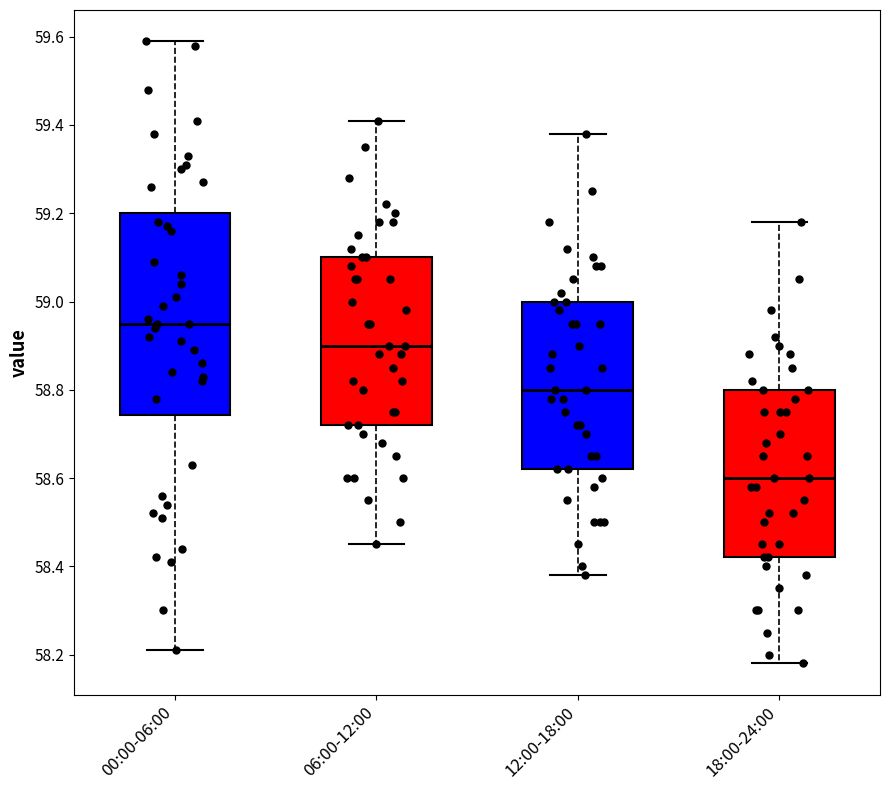

Which box has the lowest median line?

18:00-24:00